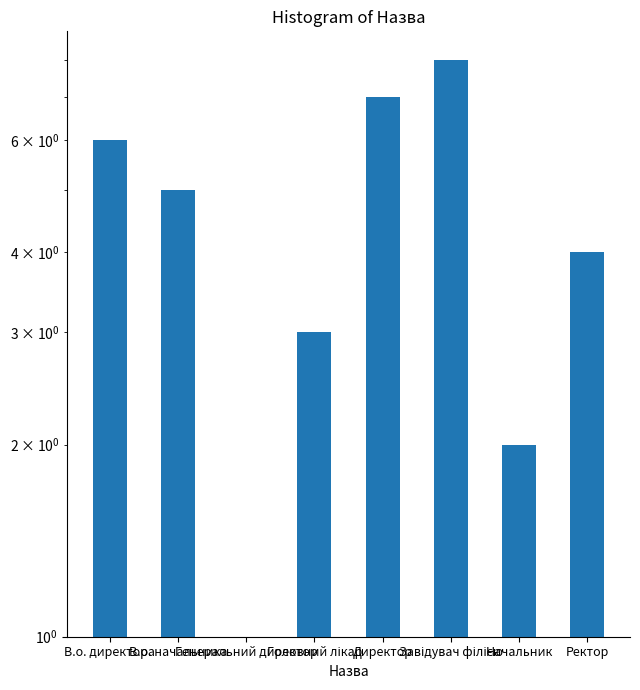

Which has a higher value, Головний лікар or В.о. начальника?

В.о. начальника